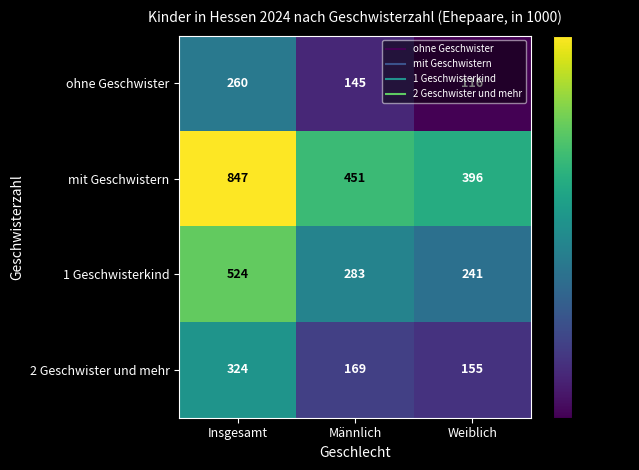

Where does the mit Geschwistern series first go above 451?

Insgesamt